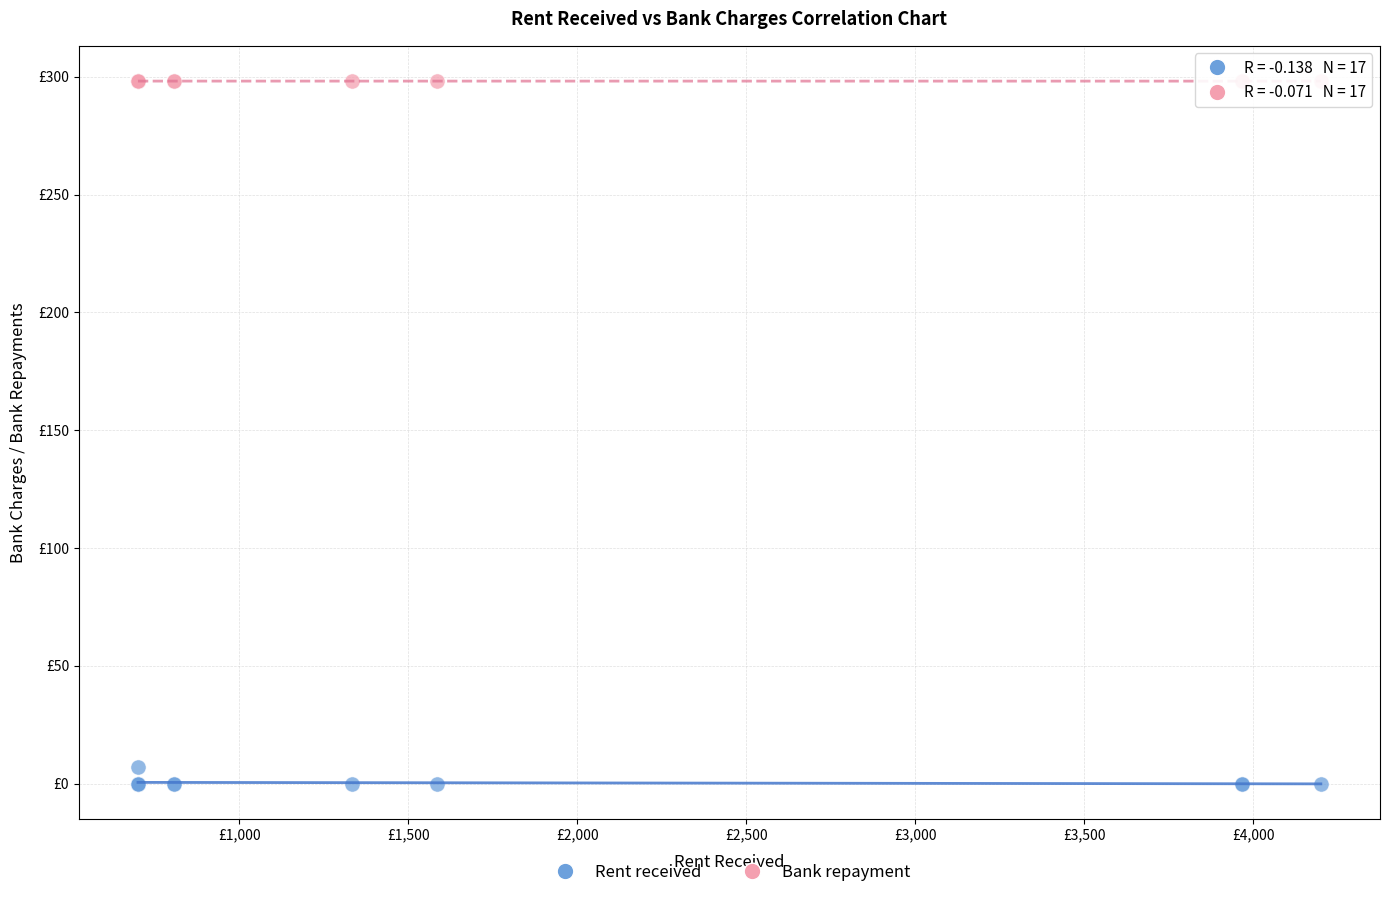

Which series has the largest Y range (max minus min)?

Rent received